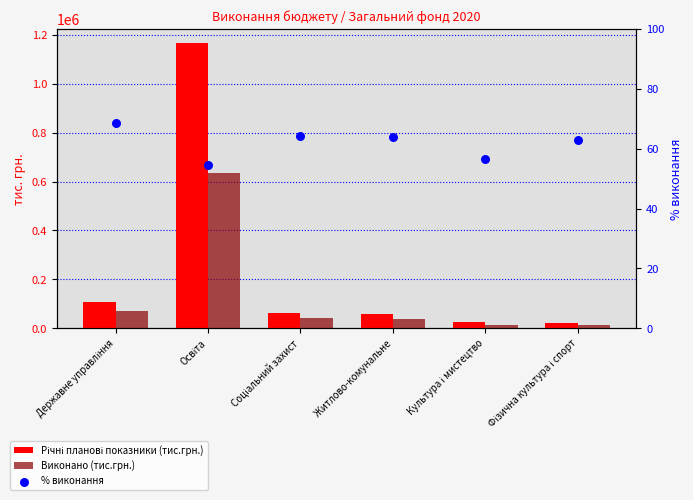

Which series has the largest total across all categories?

Річні планові показники (тис.грн.)